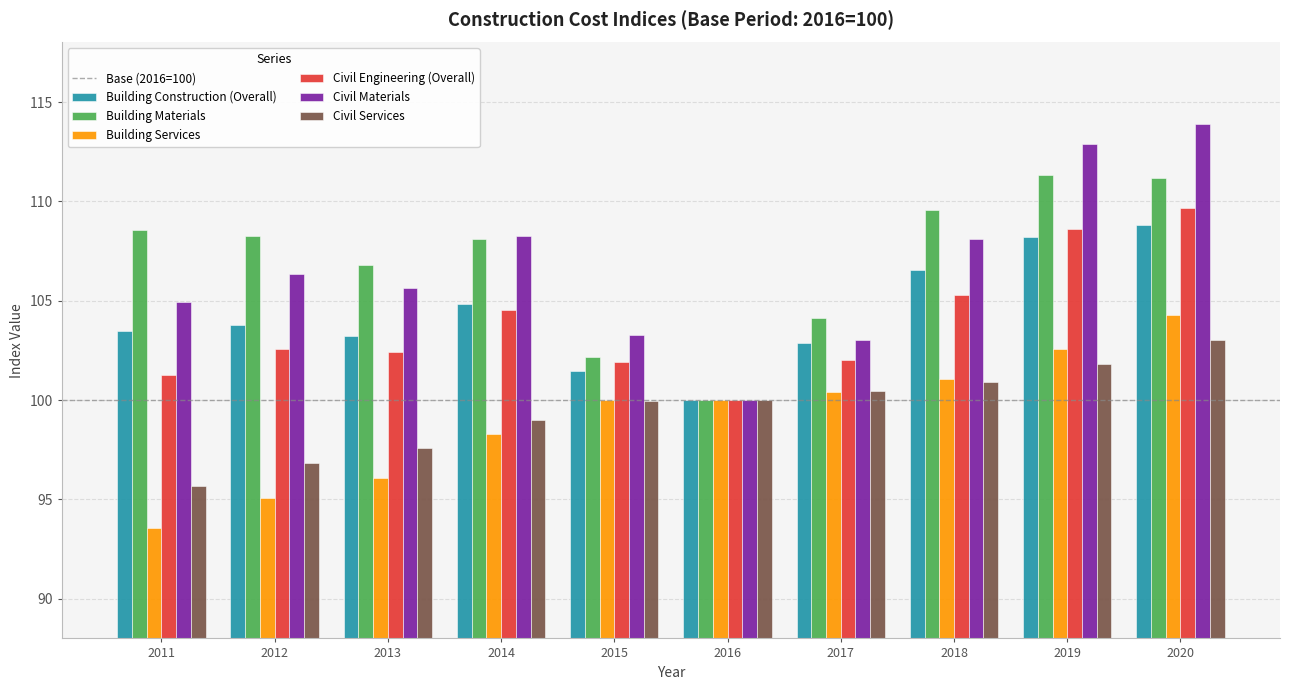

What is the difference between the highest and lowest values at 2014?

10.0